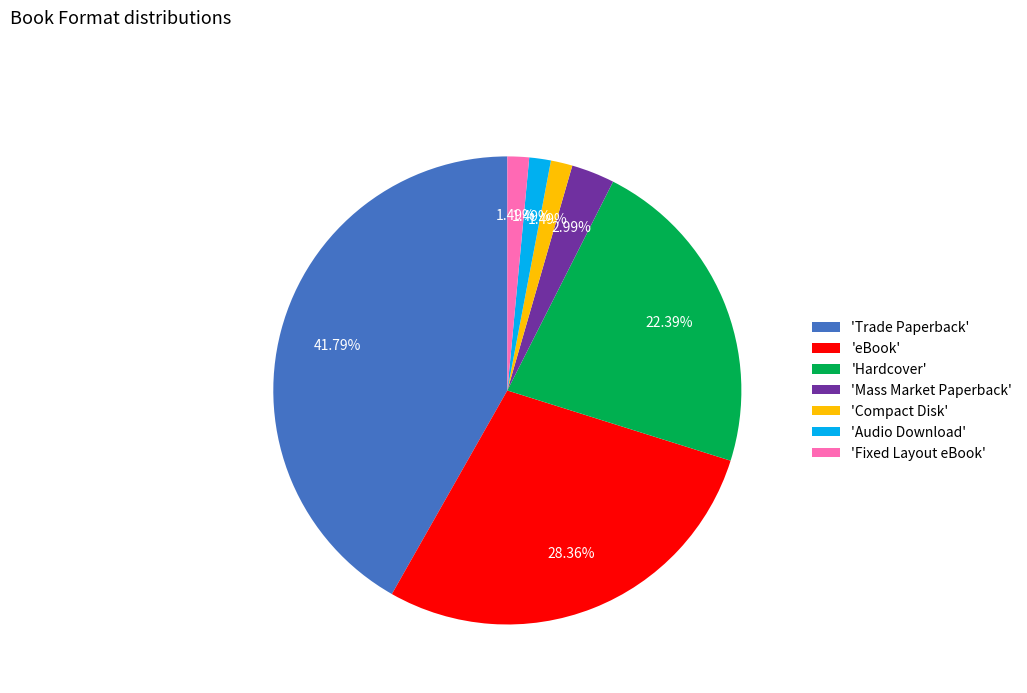

Count the number of slices in the pie.

7